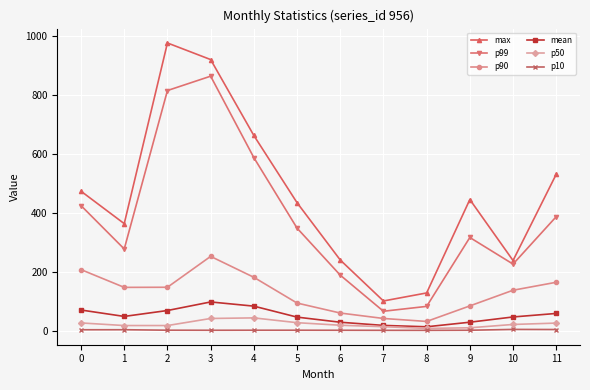

At which category is the sum across all series the highest?

3